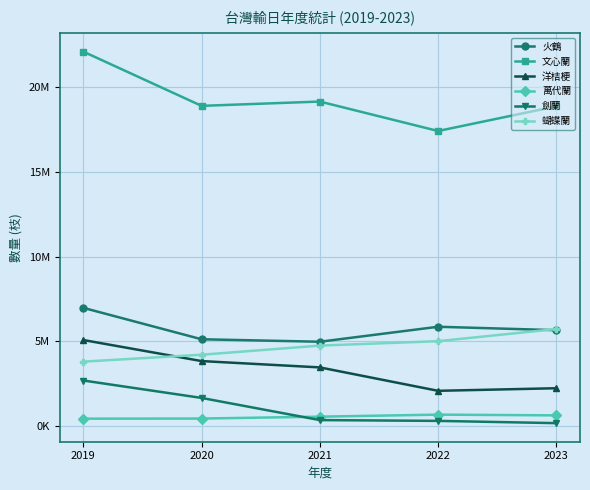

Is this an area chart (filled region under the line)?

No